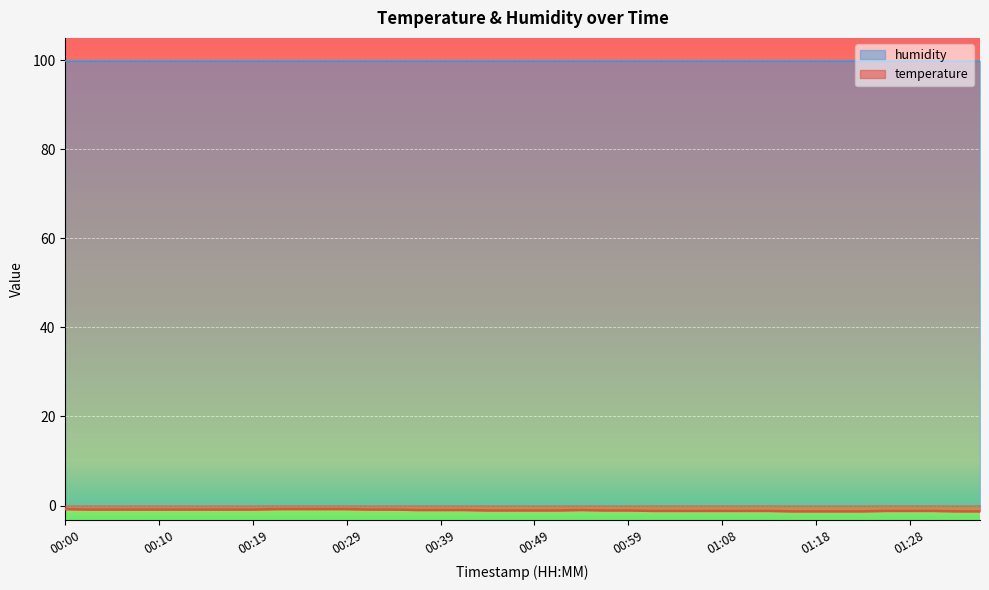

Where does the data first go above -1?

00:00